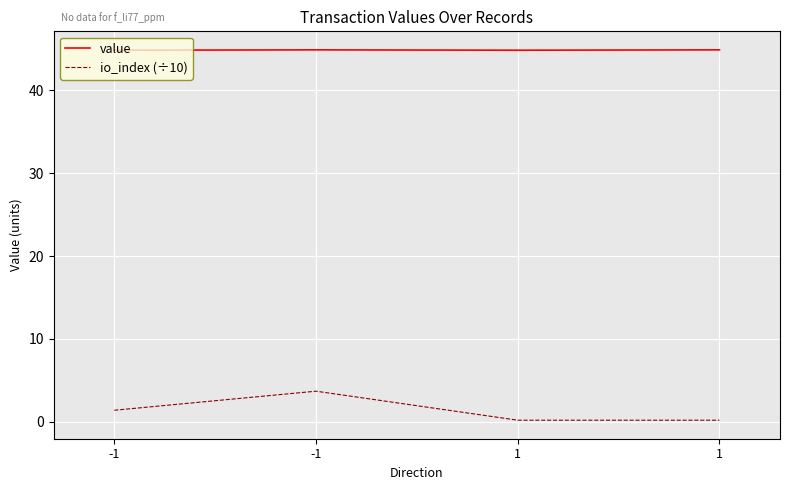

At which category does the chart reach its minimum across all series?

1